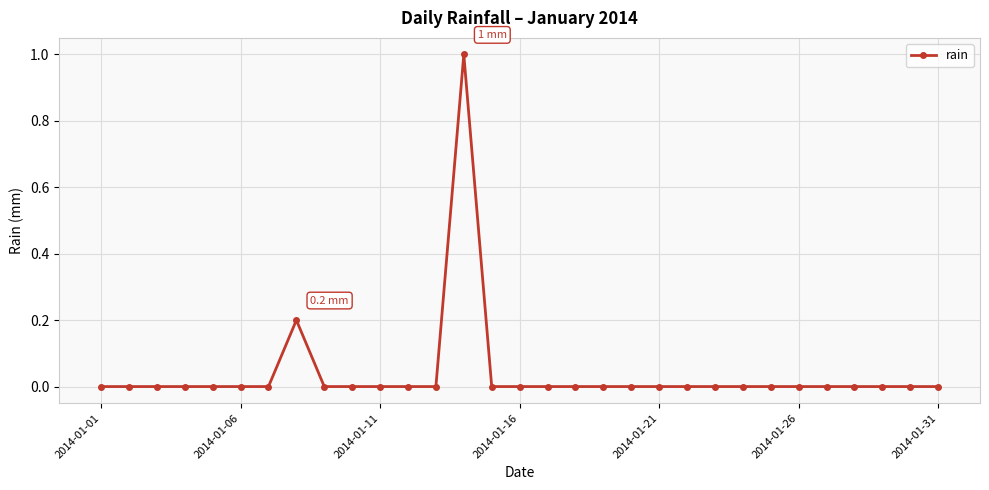

What is the sum of all values?

1.2